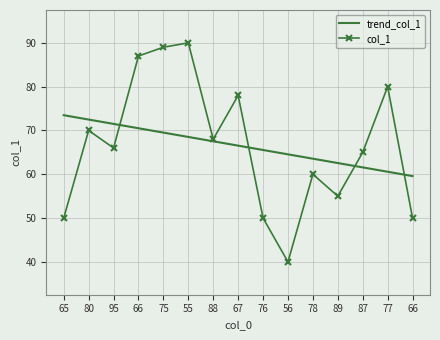

What are all the series names shown in the legend?

trend_col_1, col_1